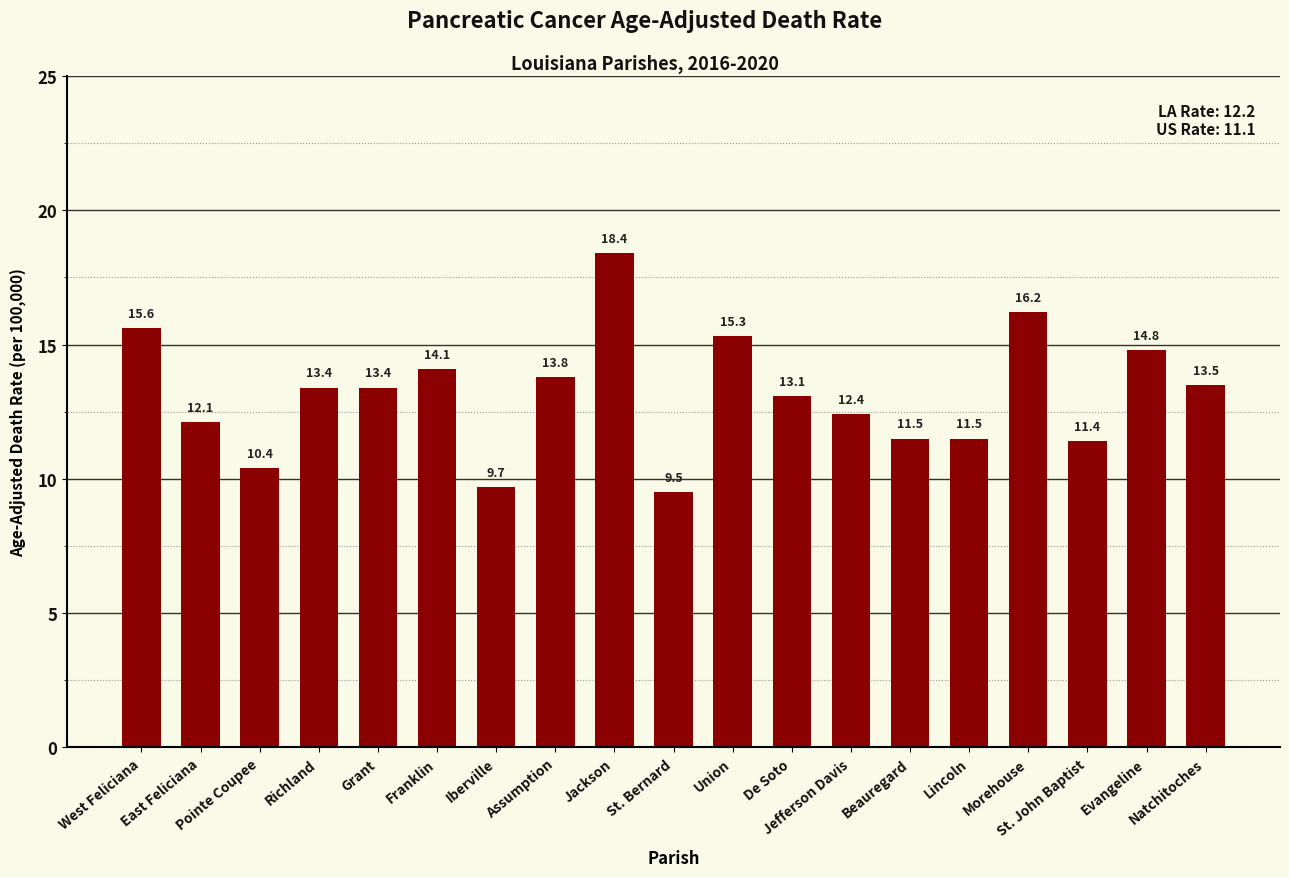

How many data points does each series have?

19